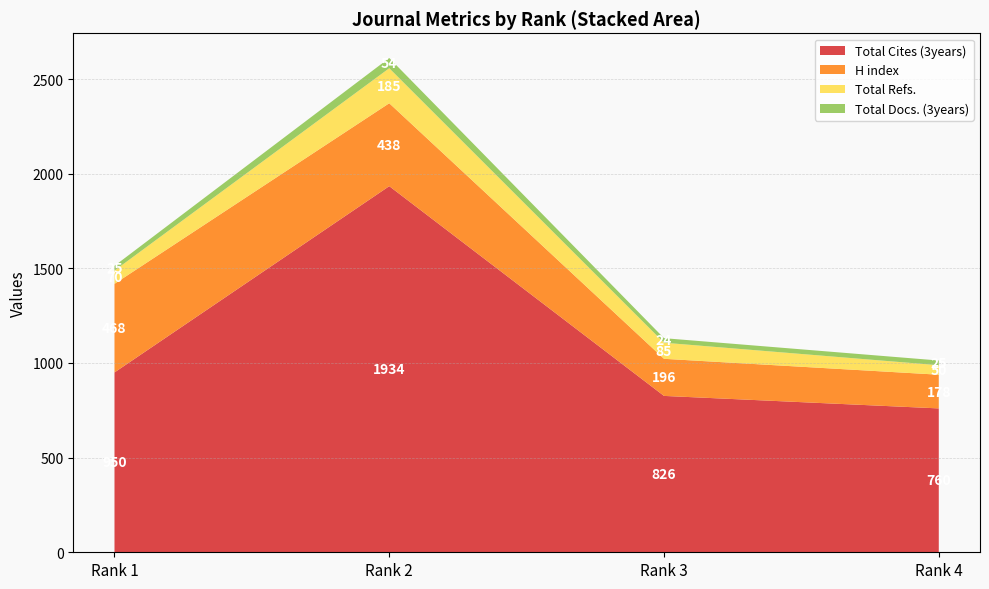

Is it true that Total Cites (3years) equals 1116 at Rank 3?

False